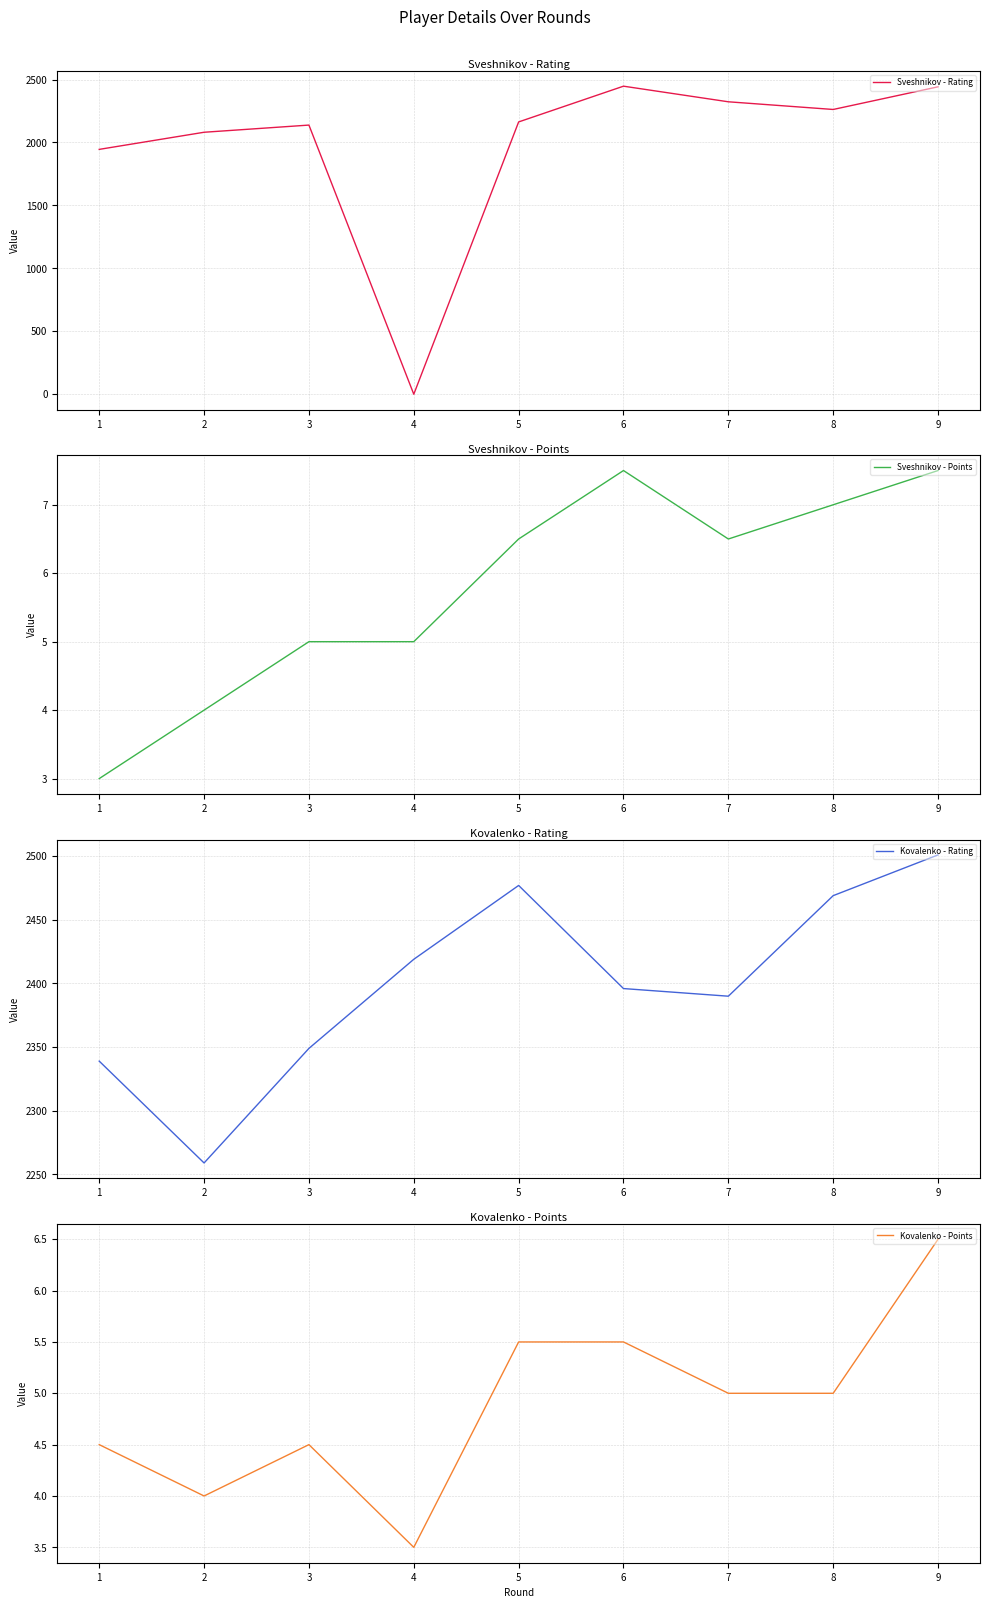

How many lines are shown in the chart?

4